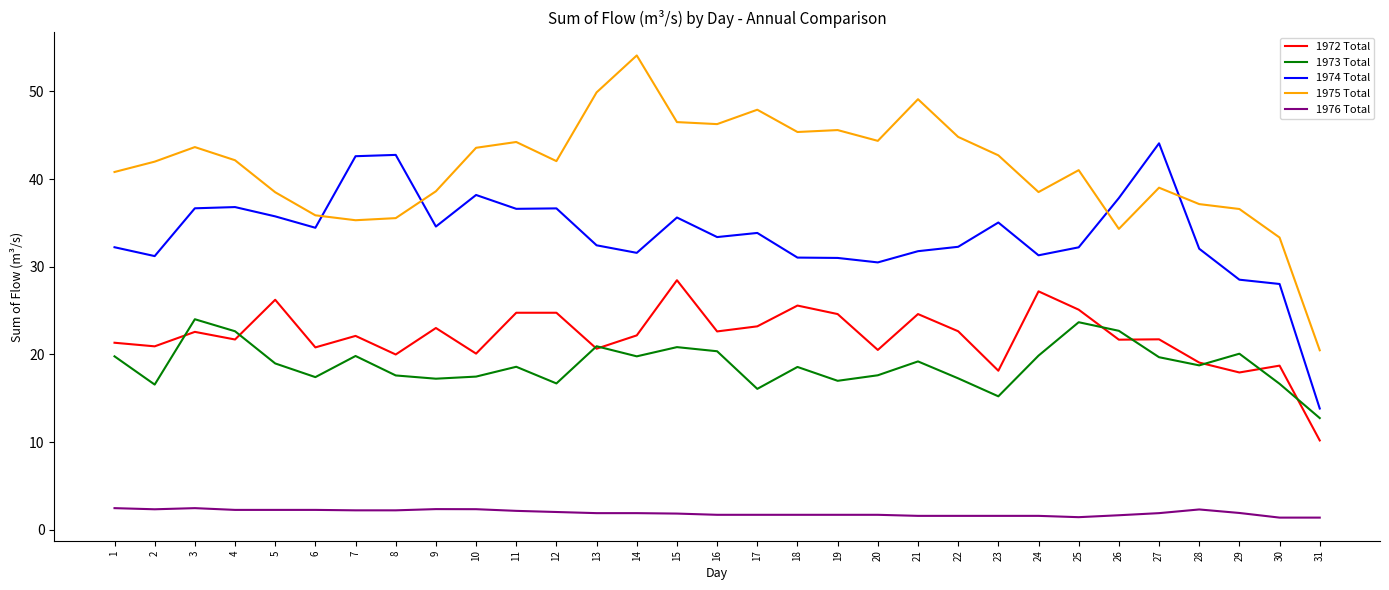

True or false: 1972 Total and 1976 Total cross at least once.

False